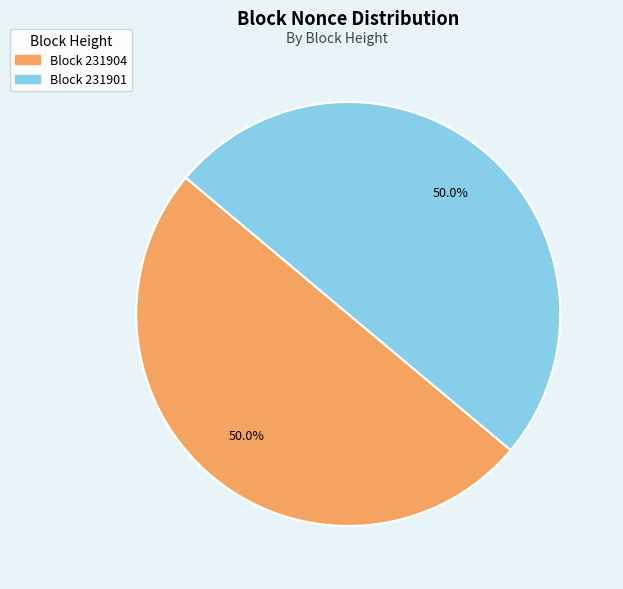

Count the number of slices in the pie.

2